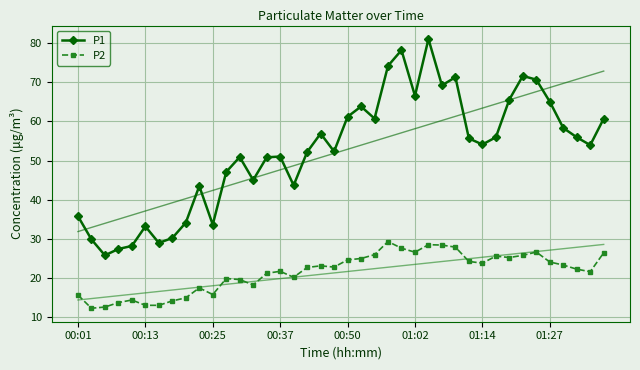

The P1 series shows 68.3 at 13. True or false?

False